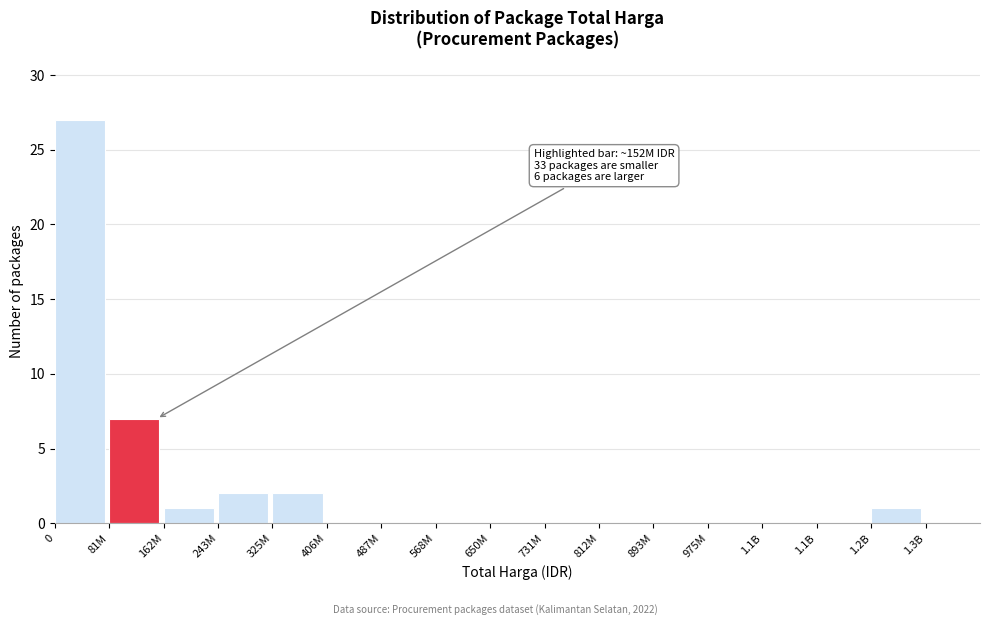

How many categories are shown in the chart?

16